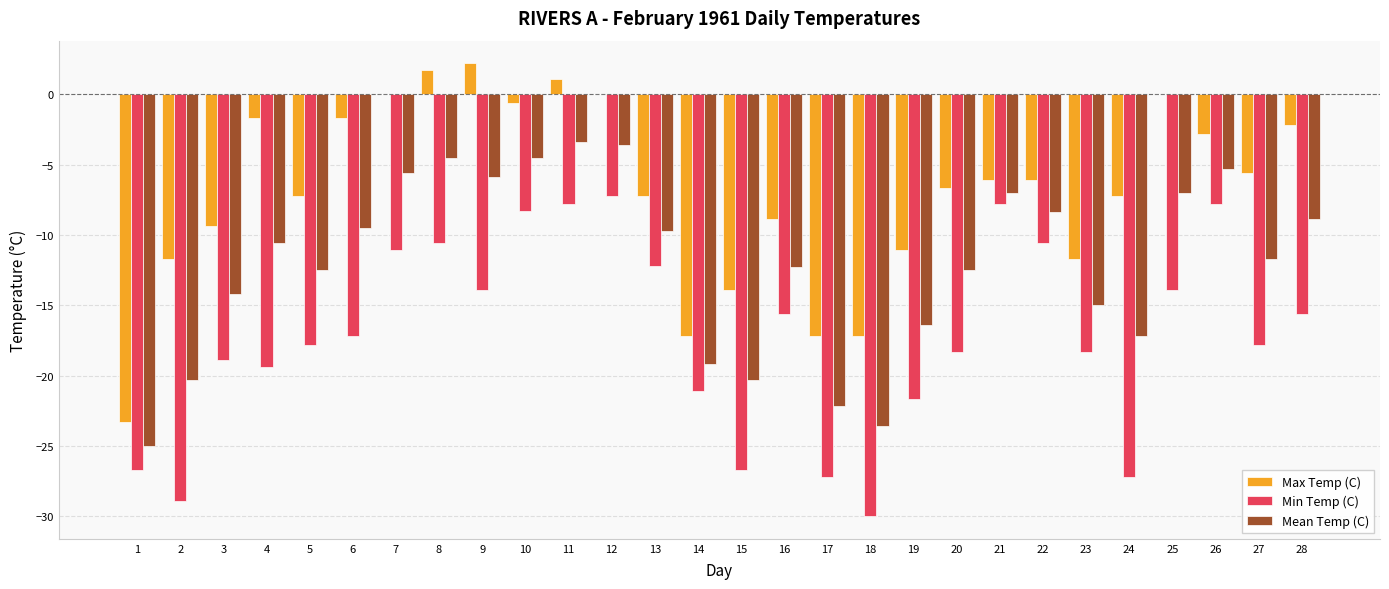

Is it true that Min Temp (C) equals -15.6 at 16?

True